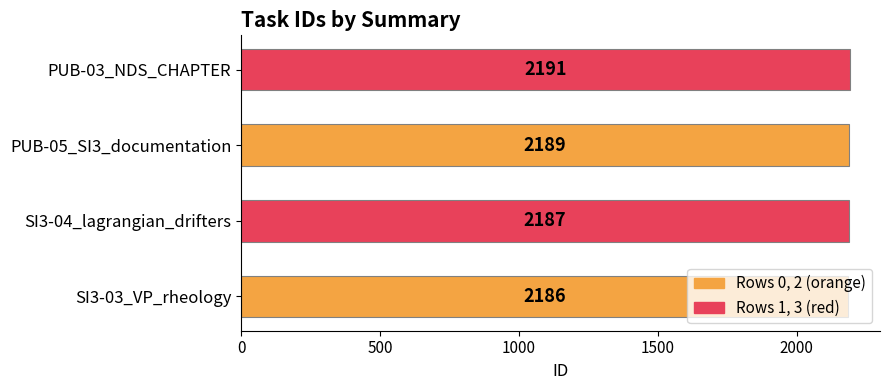

What is the sum of all values?

8753